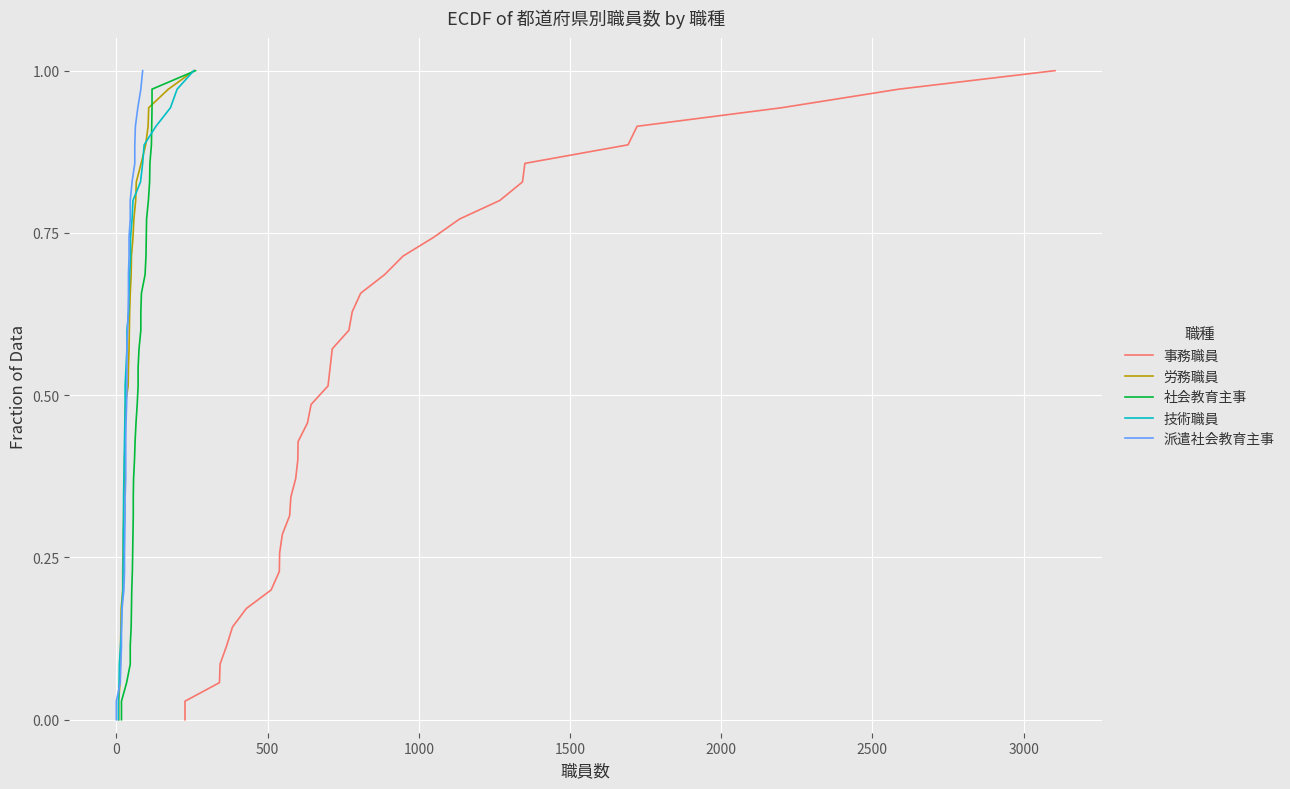

How many positive values does the 技術職員 series have?

35